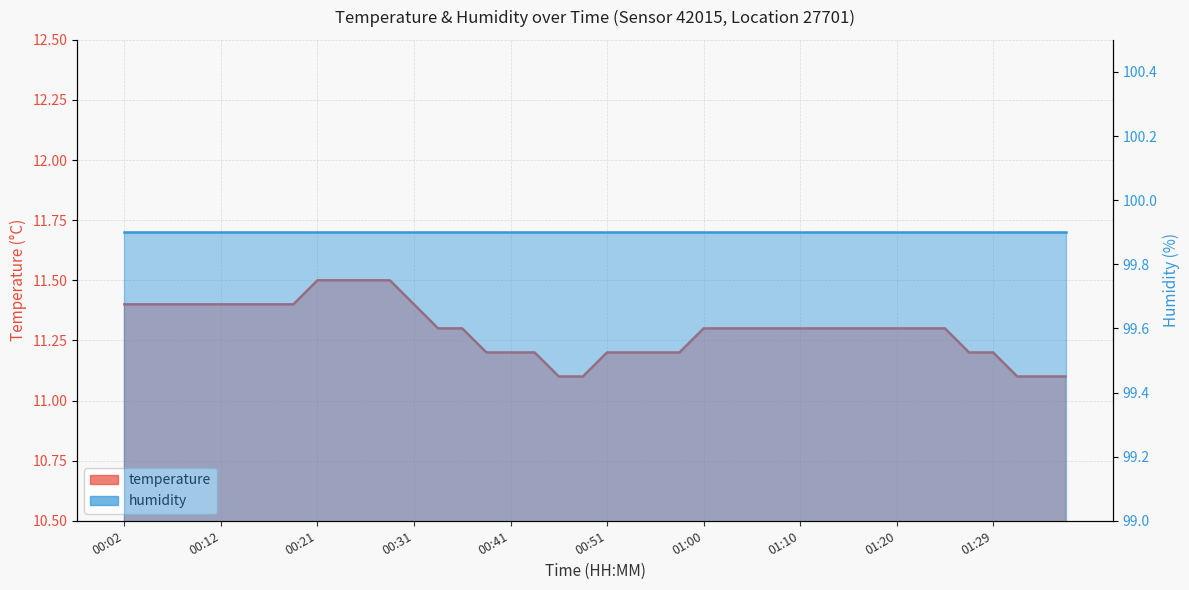

Rank the categories by value from highest to lowest.

00:21, 00:24, 00:26, 00:29, 00:02, 00:04, 00:07, 00:09, 00:12, 00:14, 00:17, 00:19, 00:31, 00:34, 00:36, 01:00, 01:03, 01:05, 01:08, 01:10, 01:13, 01:15, 01:17, 01:20, 01:22, 01:25, 00:38, 00:41, 00:43, 00:51, 00:53, 00:56, 00:58, 01:27, 01:29, 00:46, 00:48, 01:32, 01:34, 01:37